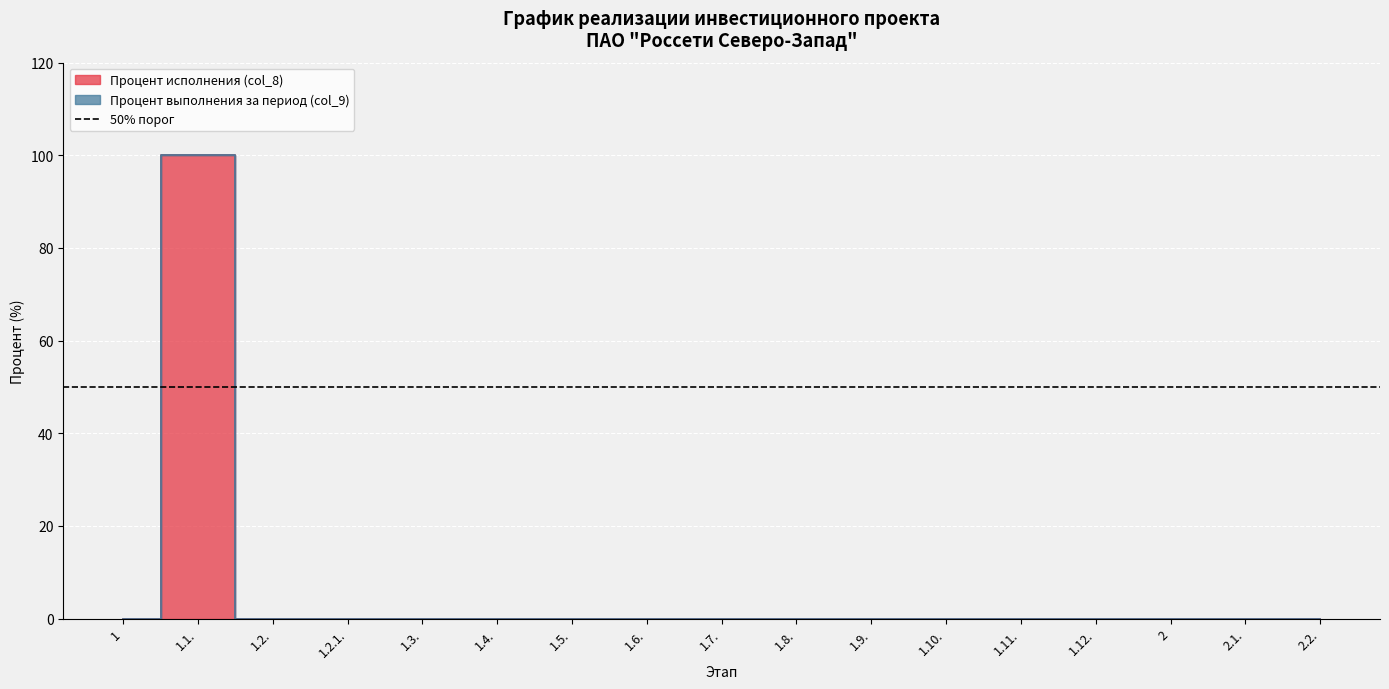

Reading left to right, what are all the values shown in this chart?

0	100	0	0	0	0	0	0	0	0	0	0	0	0	0	0	0